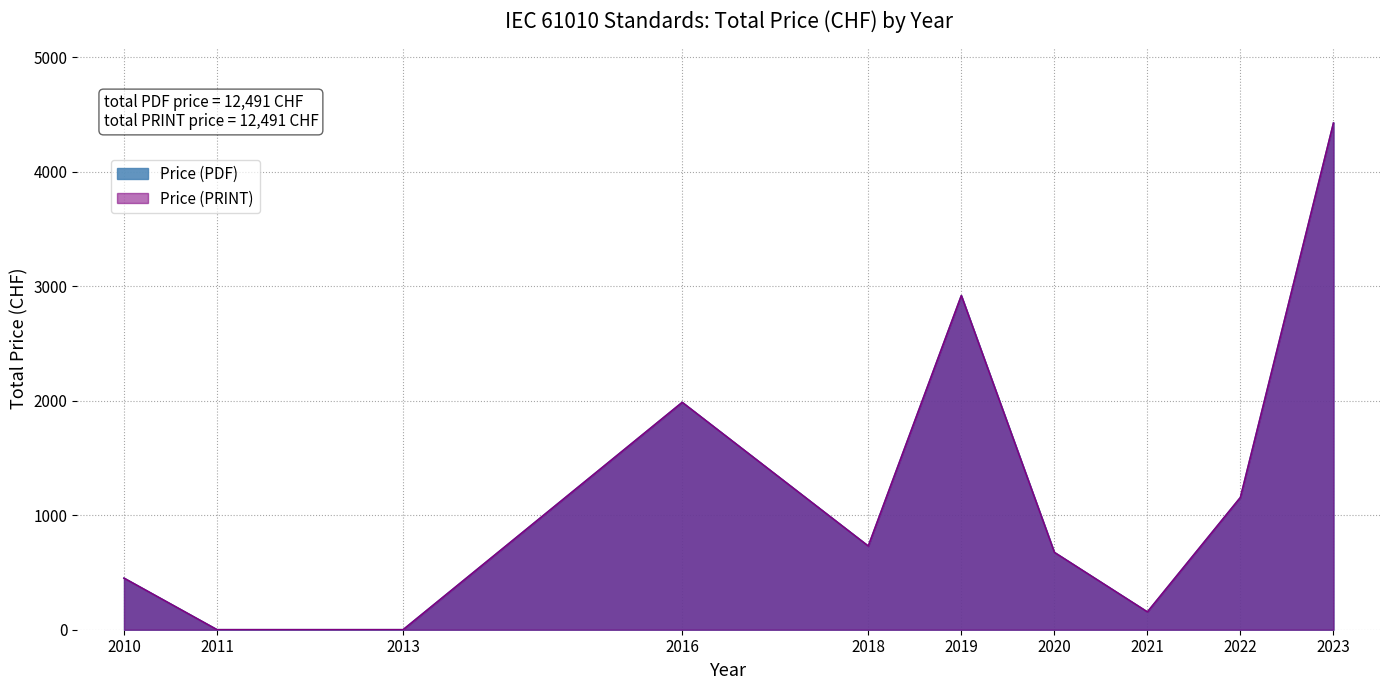

What is the sum of the Price (PDF) values at 2010 and 2022?

1605